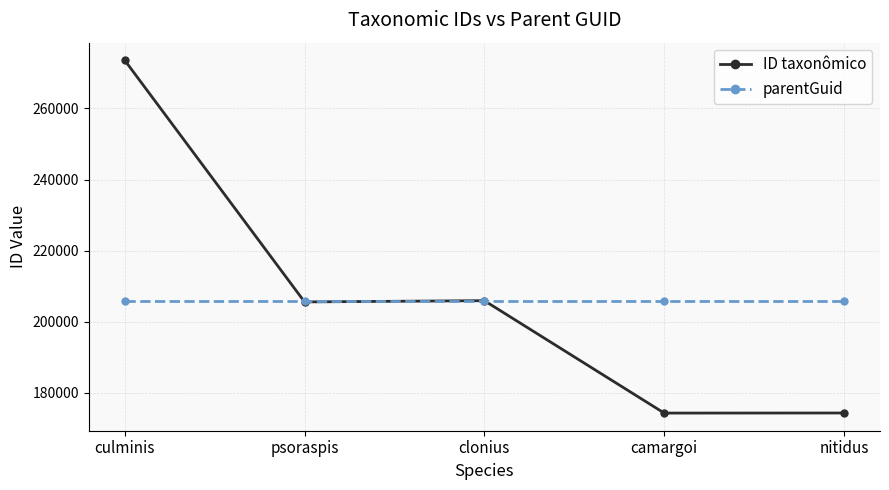

What is the label of the 5th point from the right?

culminis